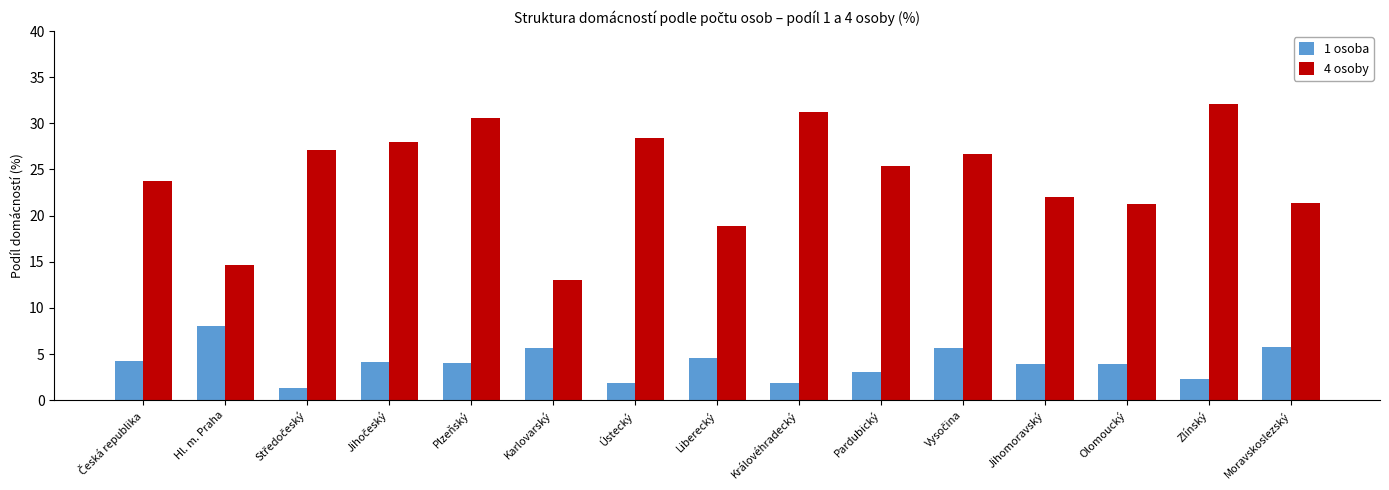

Which series has the widest spread of values?

4 osoby